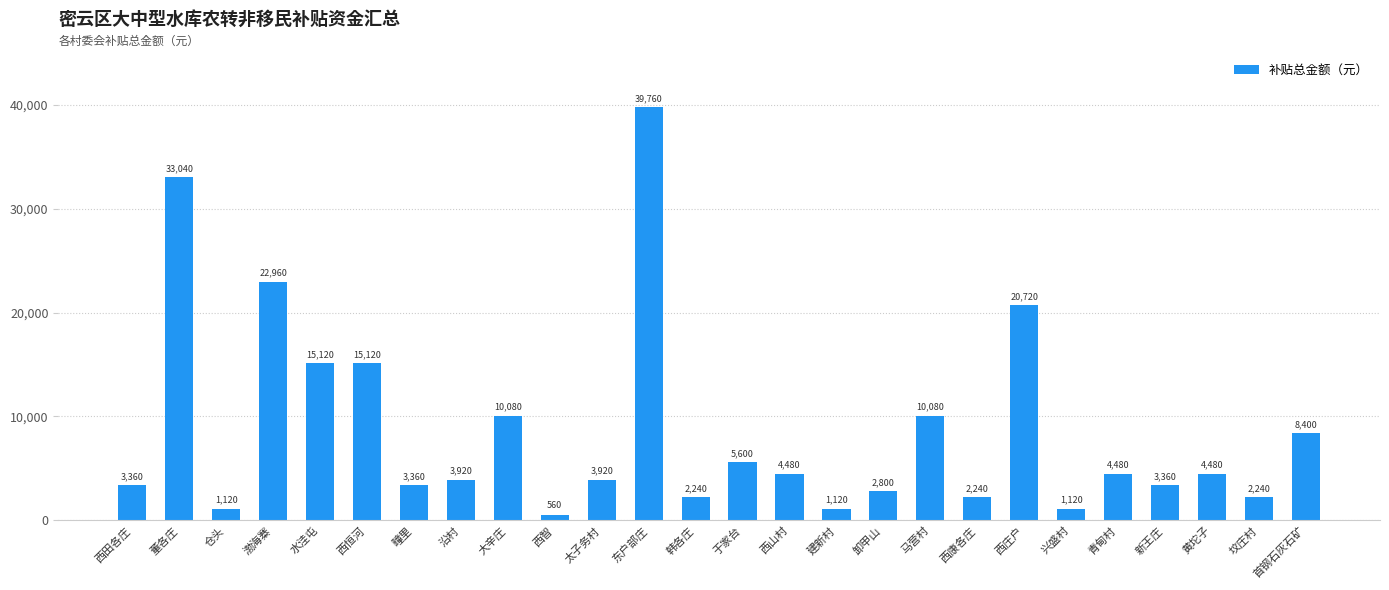

At which label does the data first exceed 4480?

董各庄